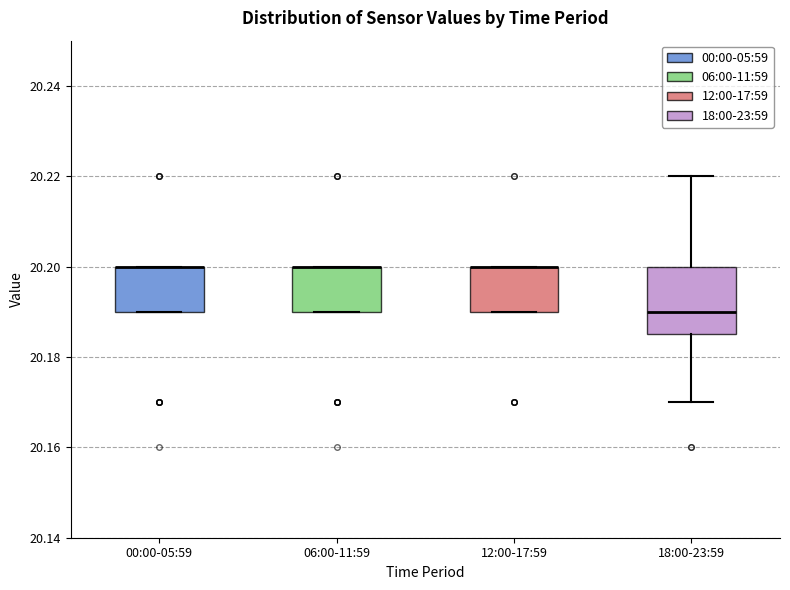

Where is the lower edge of the box for 00:00-05:59 on the y-axis? The values are not printed on the chart, so give them approximately, as read against the axis.

20.190